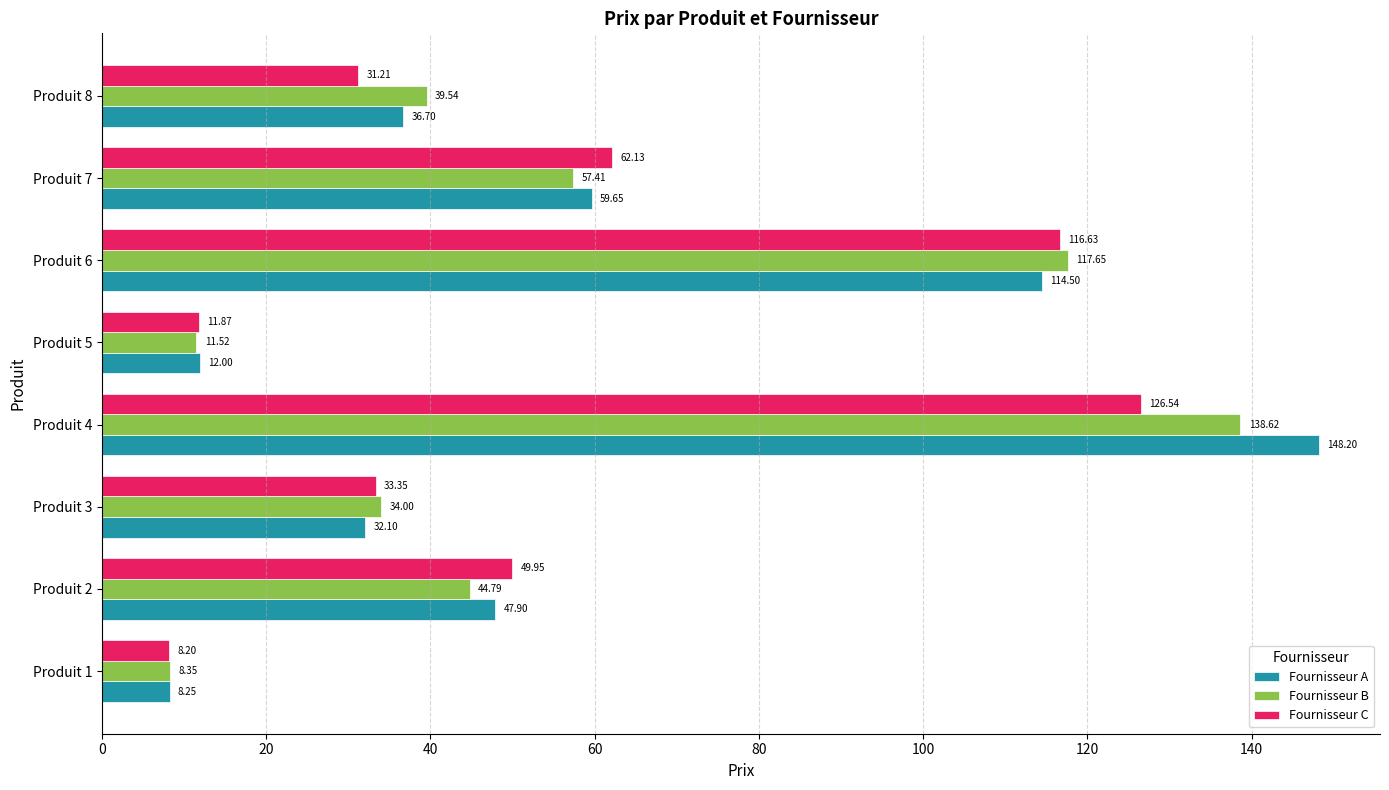

At how many categories does at least one series exceed 39?

5